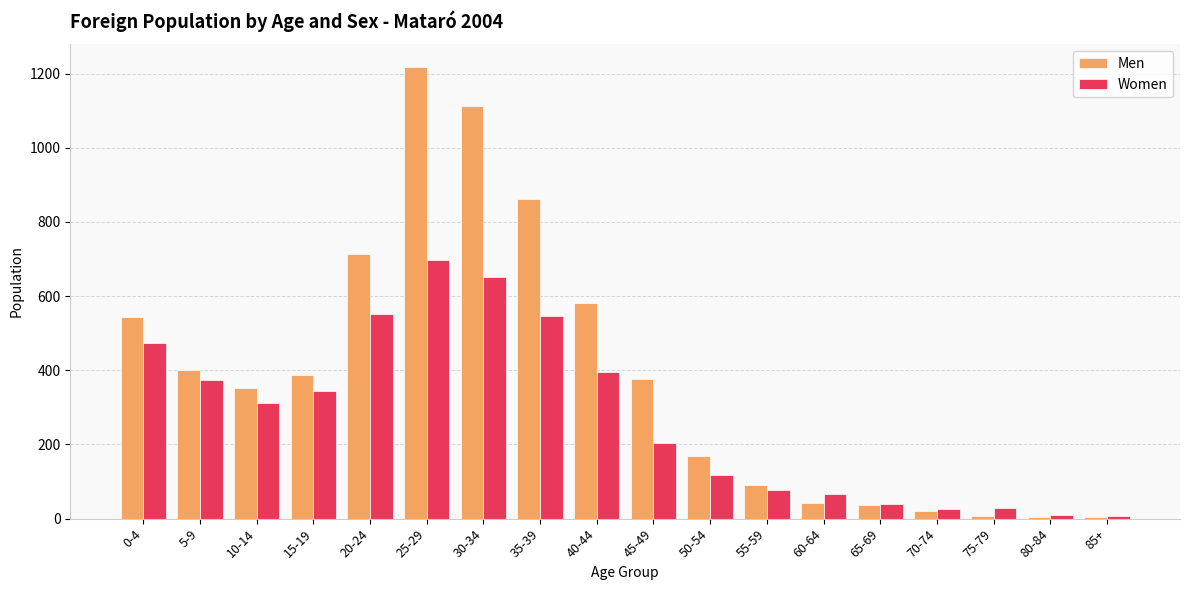

Rank the series by their average value, from highest to lowest.

Men, Women